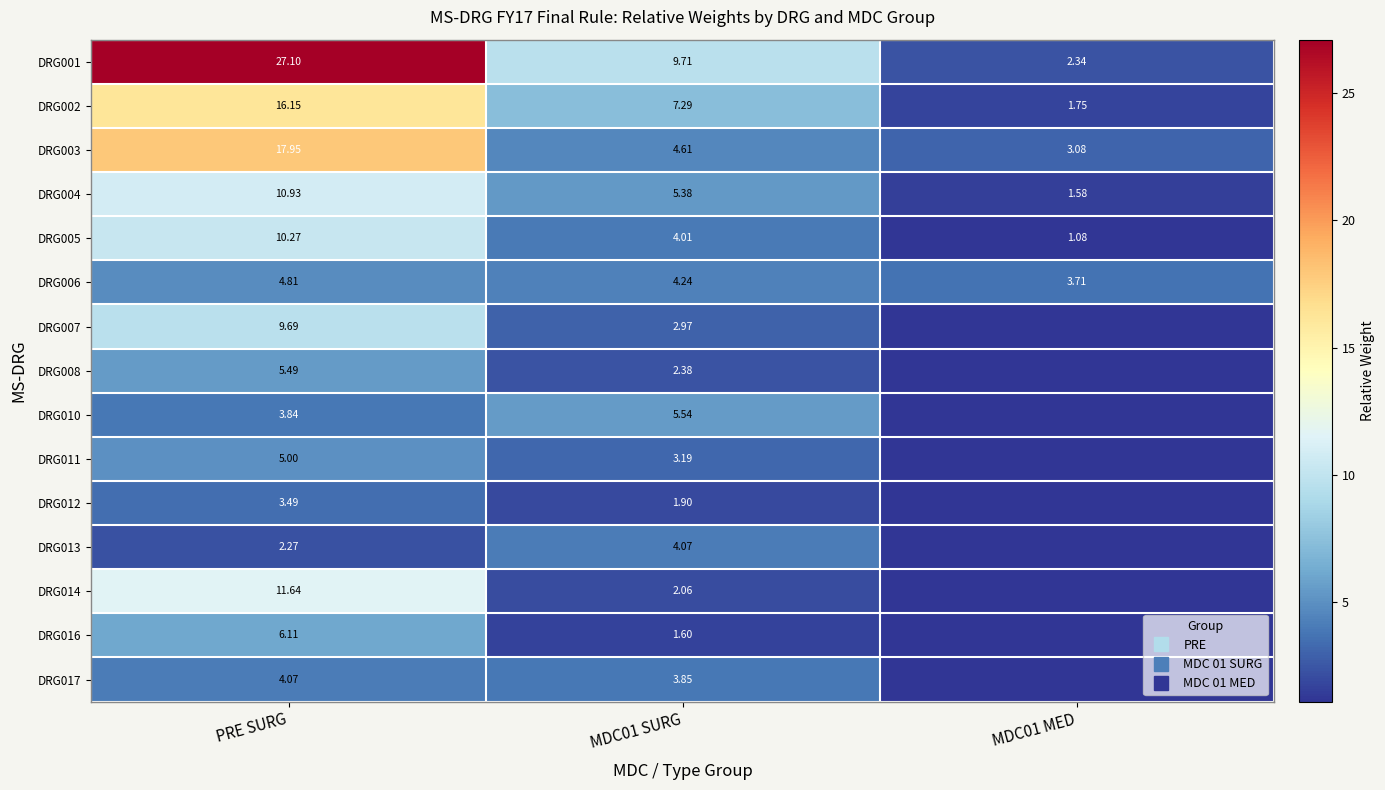

Is the value of DRG003 at MDC01 MED greater than the value of DRG014 at MDC01 SURG?

Yes